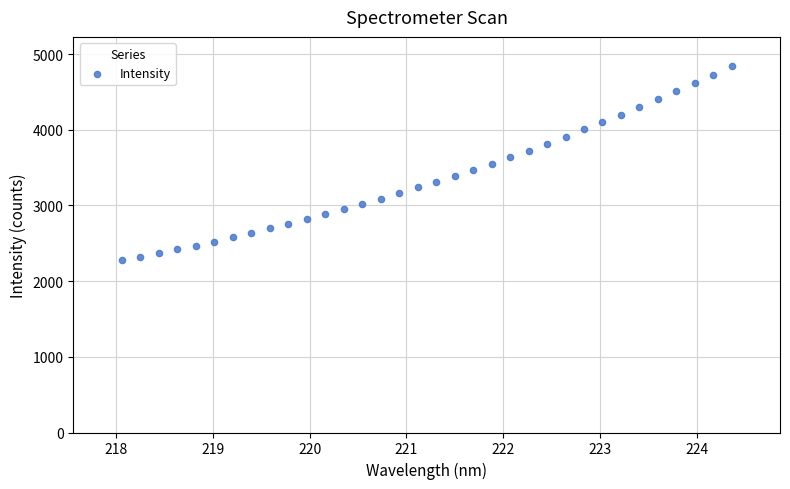

What is the range of Y values (max minus min)?

2567.2